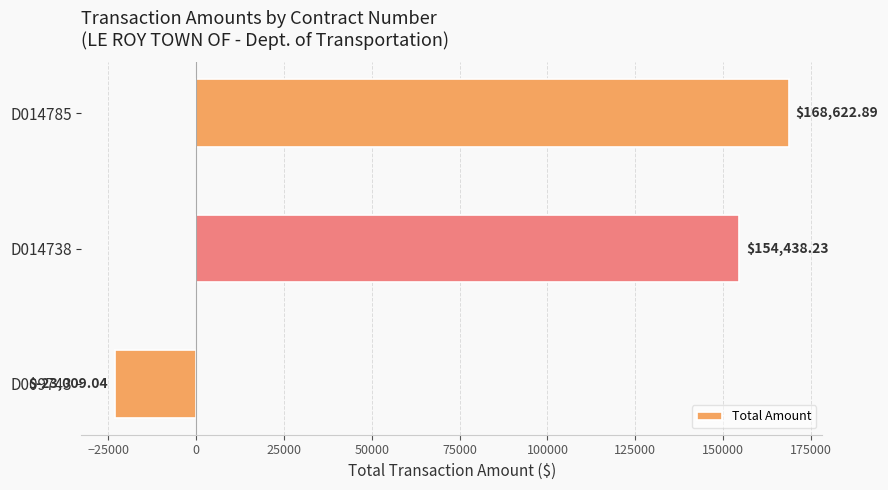

List the labels in order of value, smallest first.

D009743, D014738, D014785